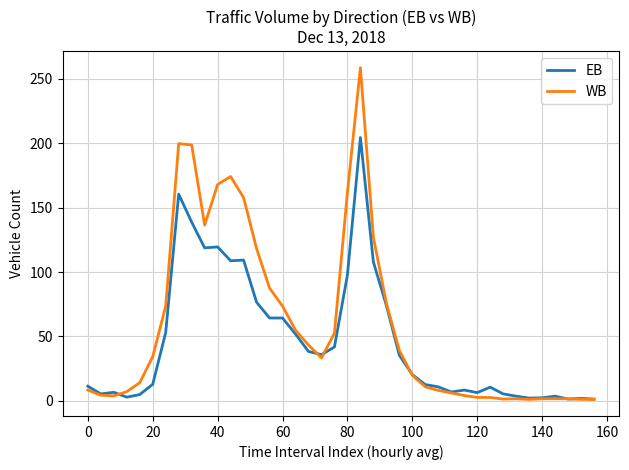

What is the maximum value for WB?

258.8